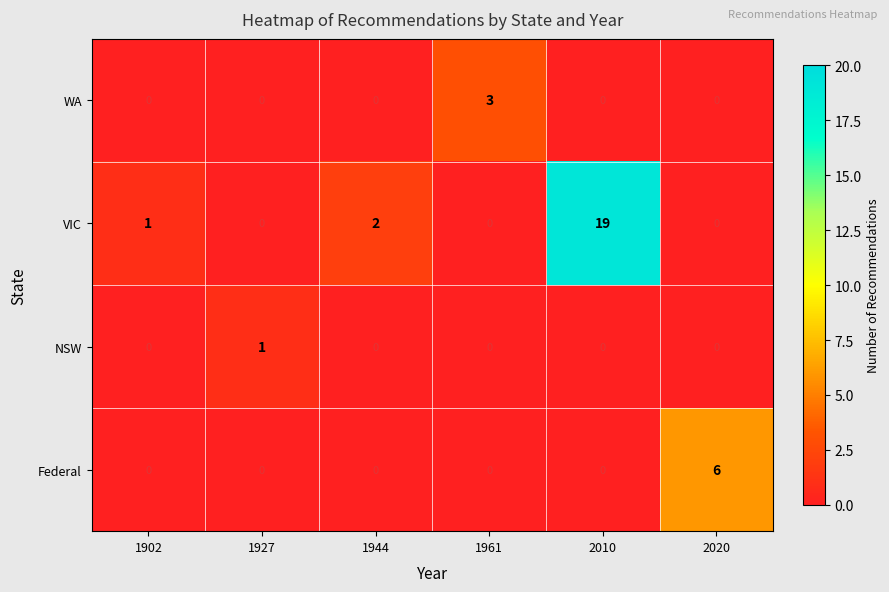

Which category has the highest value across all series?

2010